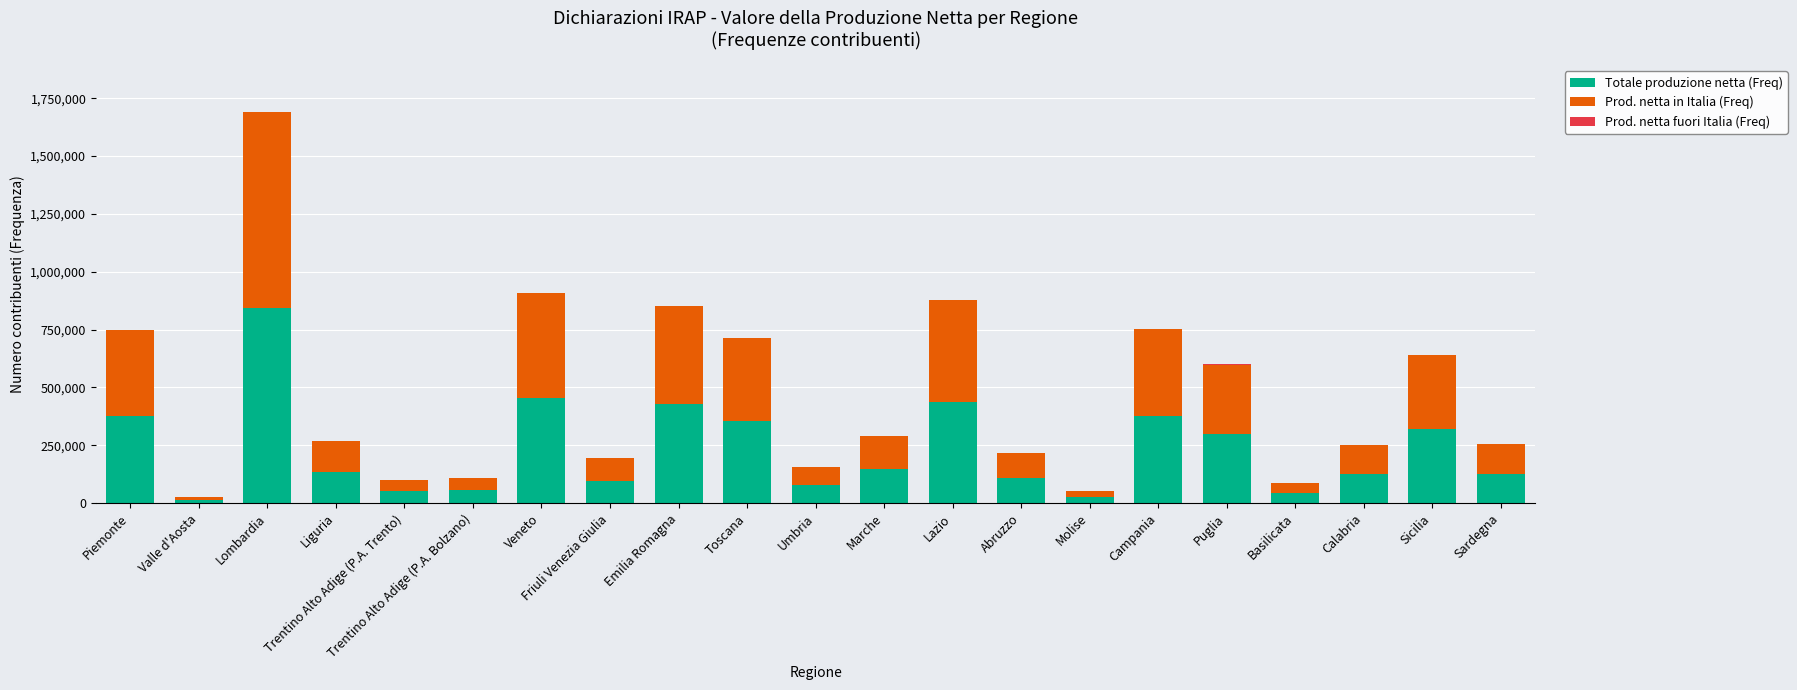

What is the maximum value for Totale produzione netta (Freq)?

845068